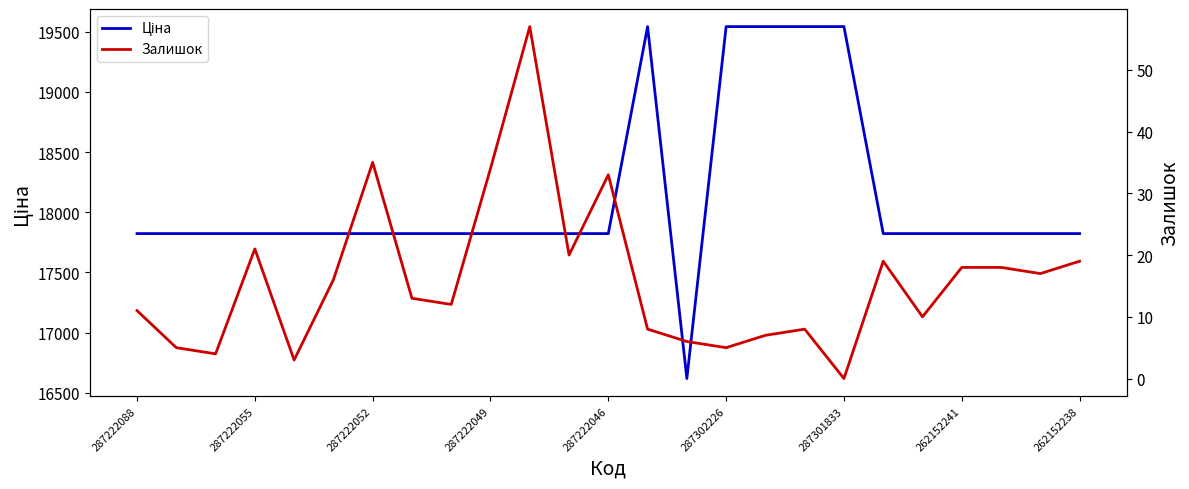

At how many categories does at least one series exceed 5824?

25